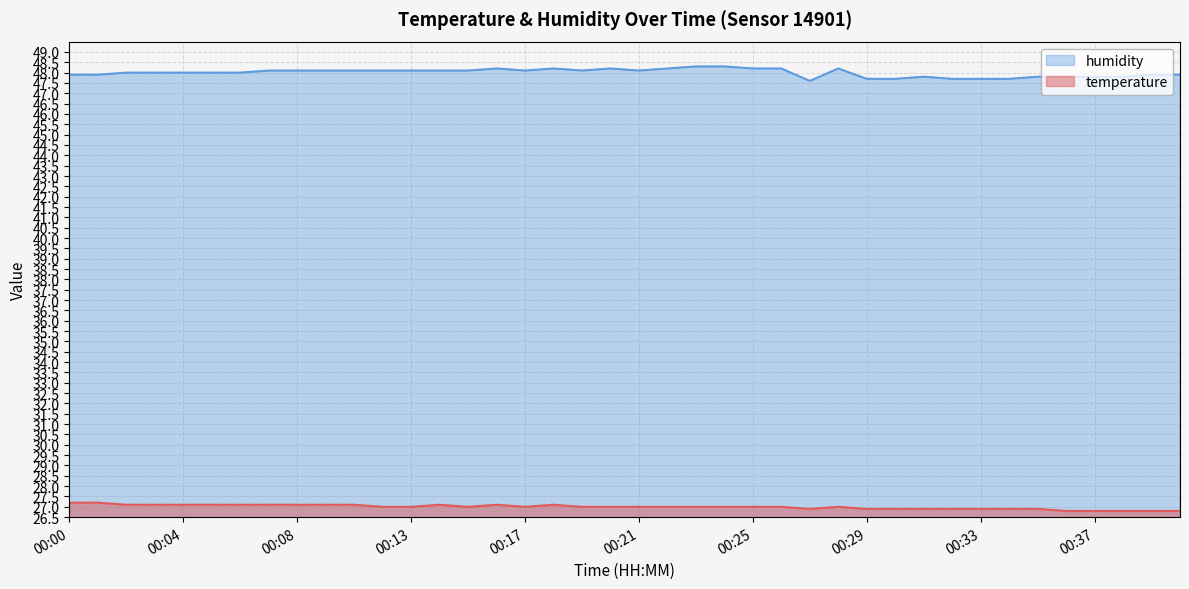

What is the total value across all series at 00:37?

74.6